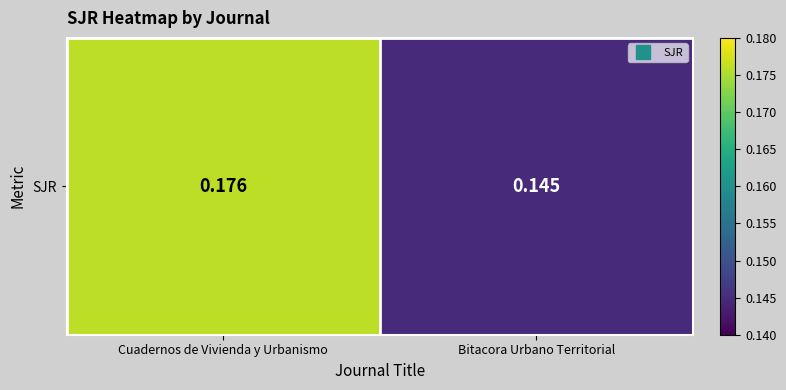

List the labels in order of value, smallest first.

Bitacora Urbano Territorial, Cuadernos de Vivienda y Urbanismo